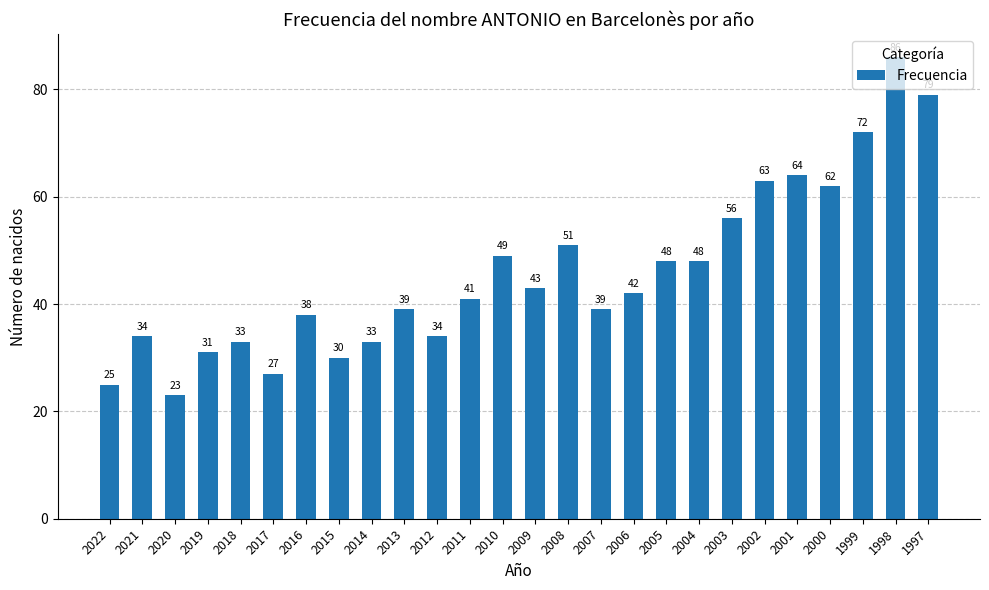

What is the value of the 22nd bar from the left?

64